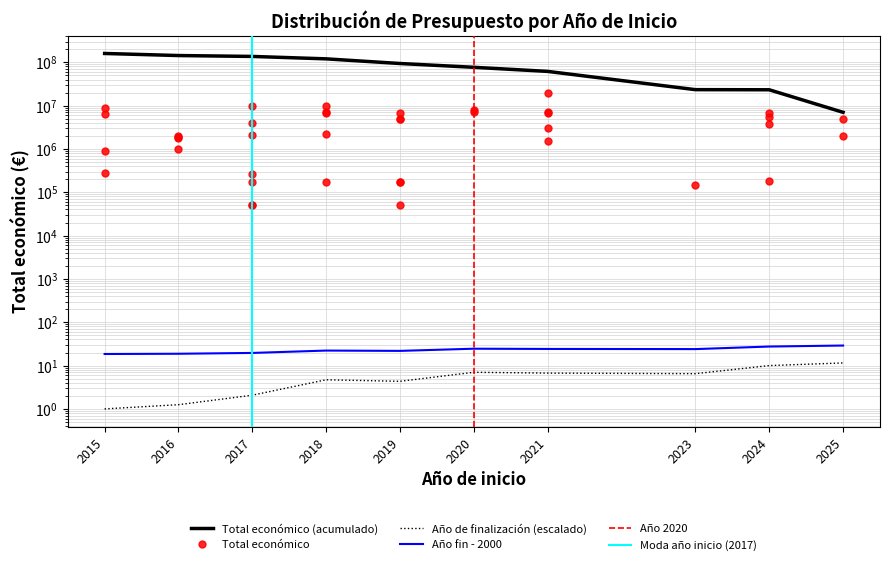

What is the label of the 4th point from the left?

2018